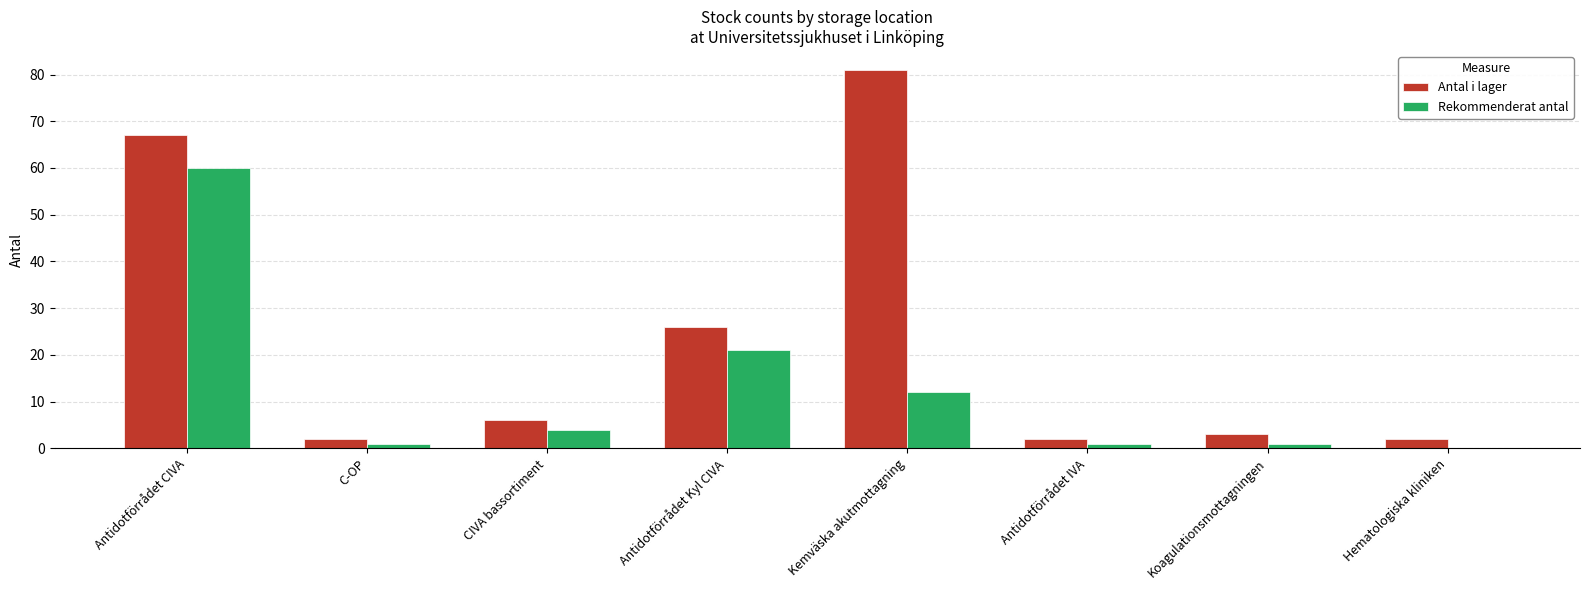

Between Antidotförrådet CIVA and Hematologiska kliniken, which series saw the biggest shift?

Antal i lager